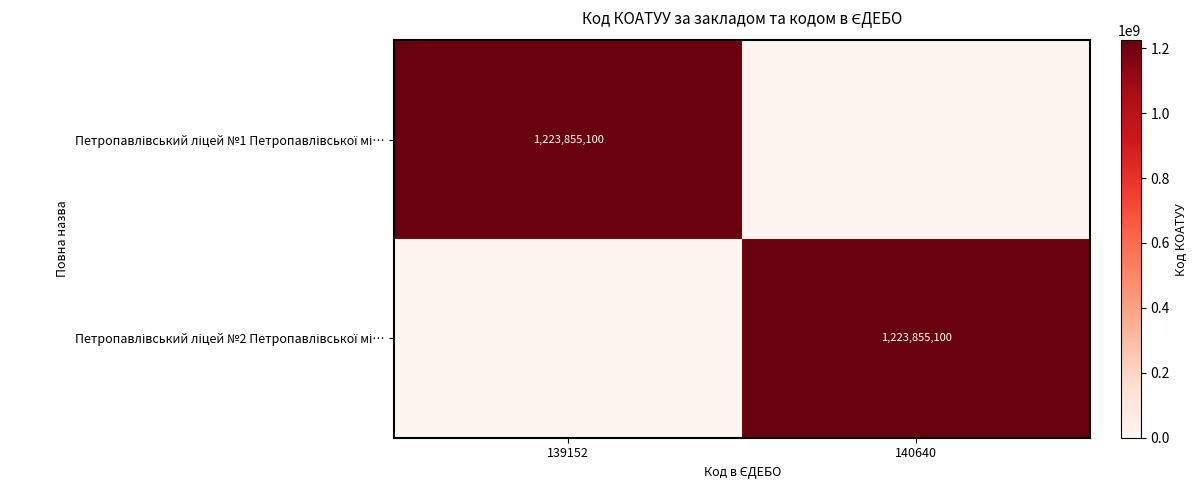

How many Петропавлівський ліцей №1 Петропавлівської мі… values are between 0 and 1223855100?

2